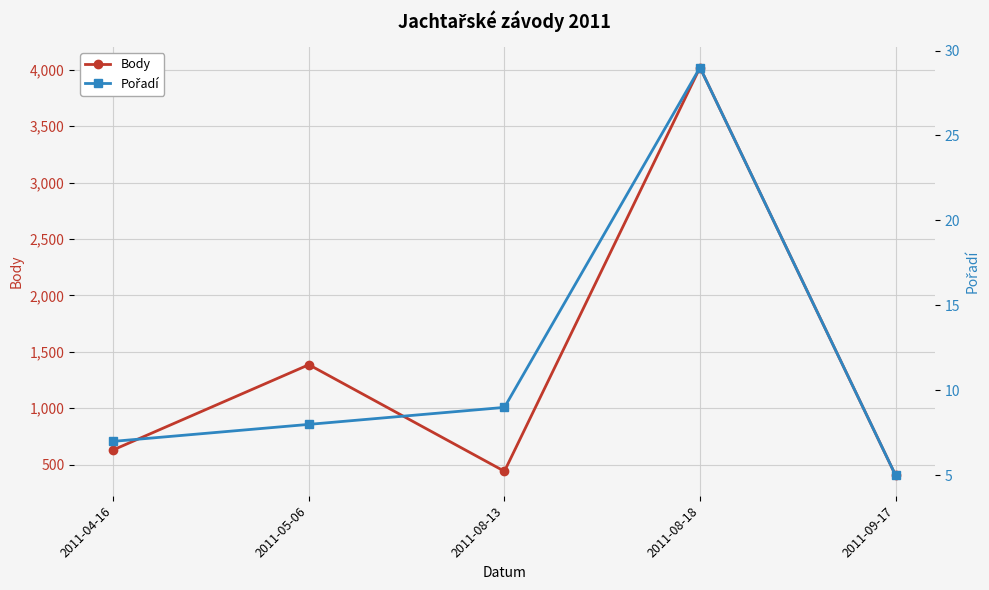

The value of Pořadí at 2011-08-18 is 12. True or false?

False